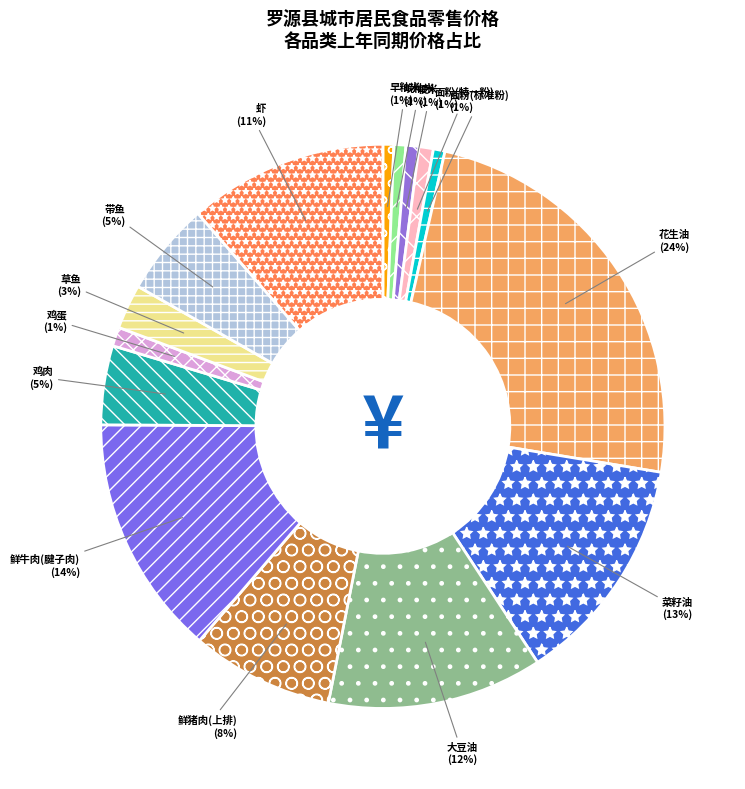

Does 面粉(特一粉) represent more than half of the total?

No